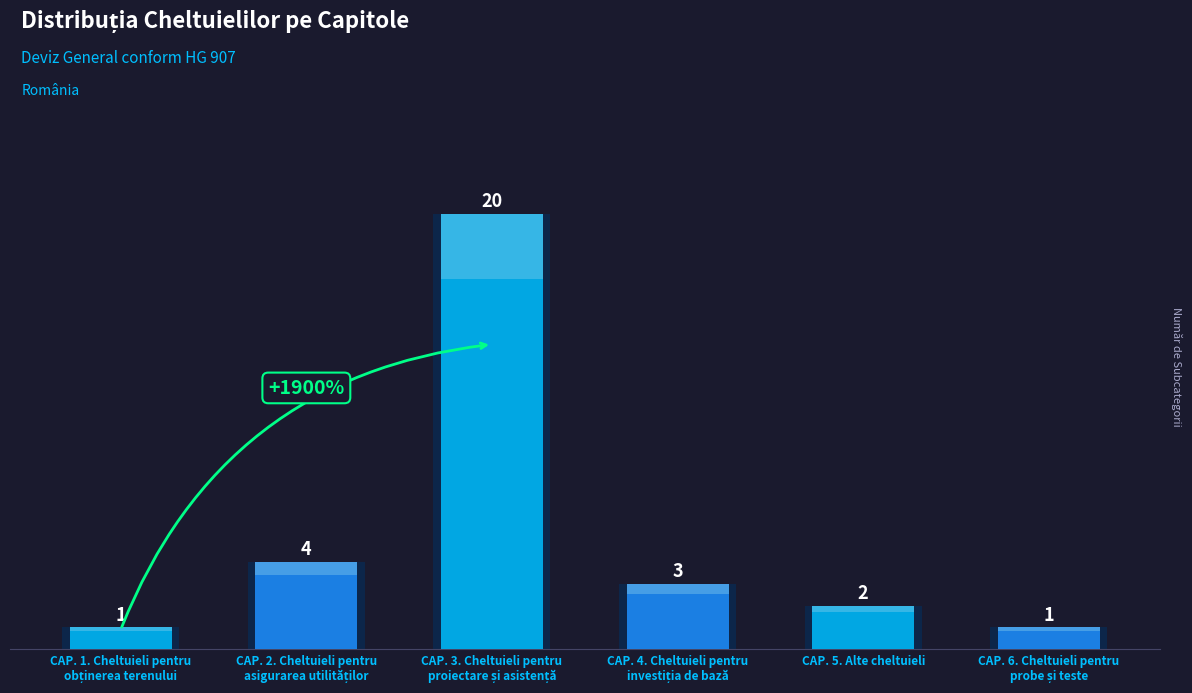

Reading right to left, what are all the values shown in this chart?

1	2	3	20	4	1